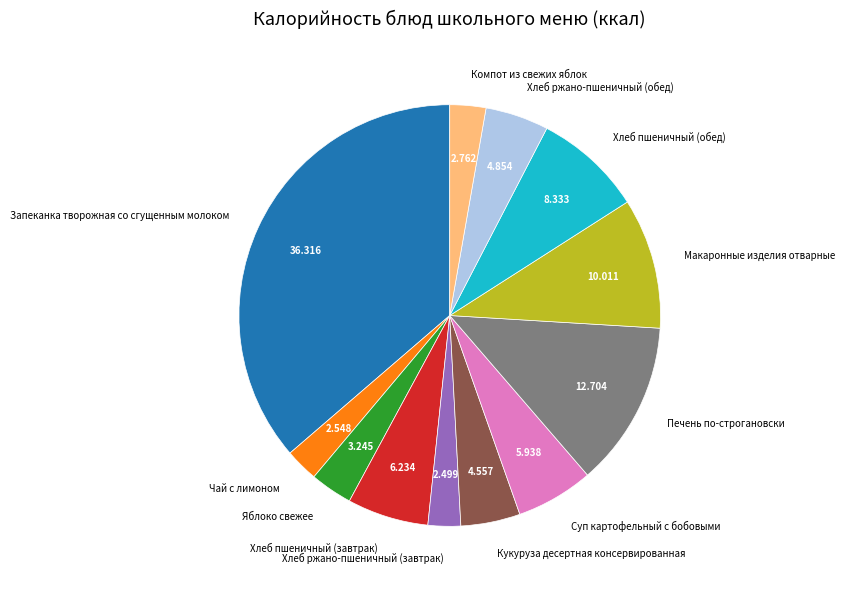

Do Макаронные изделия отварные and Хлеб пшеничный (обед) together represent more than half of the pie?

No